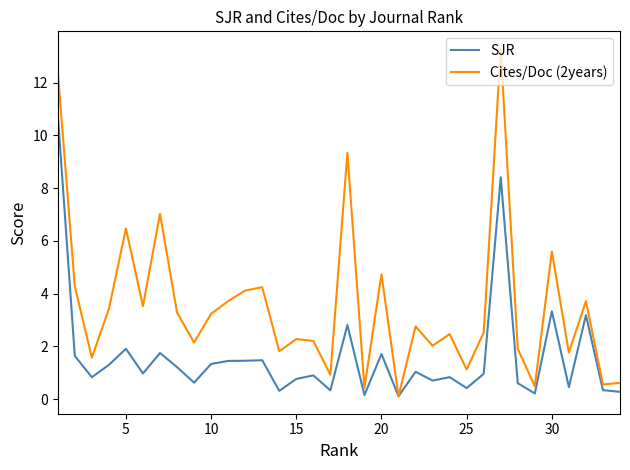

Which series has the widest spread of values?

Cites/Doc (2years)